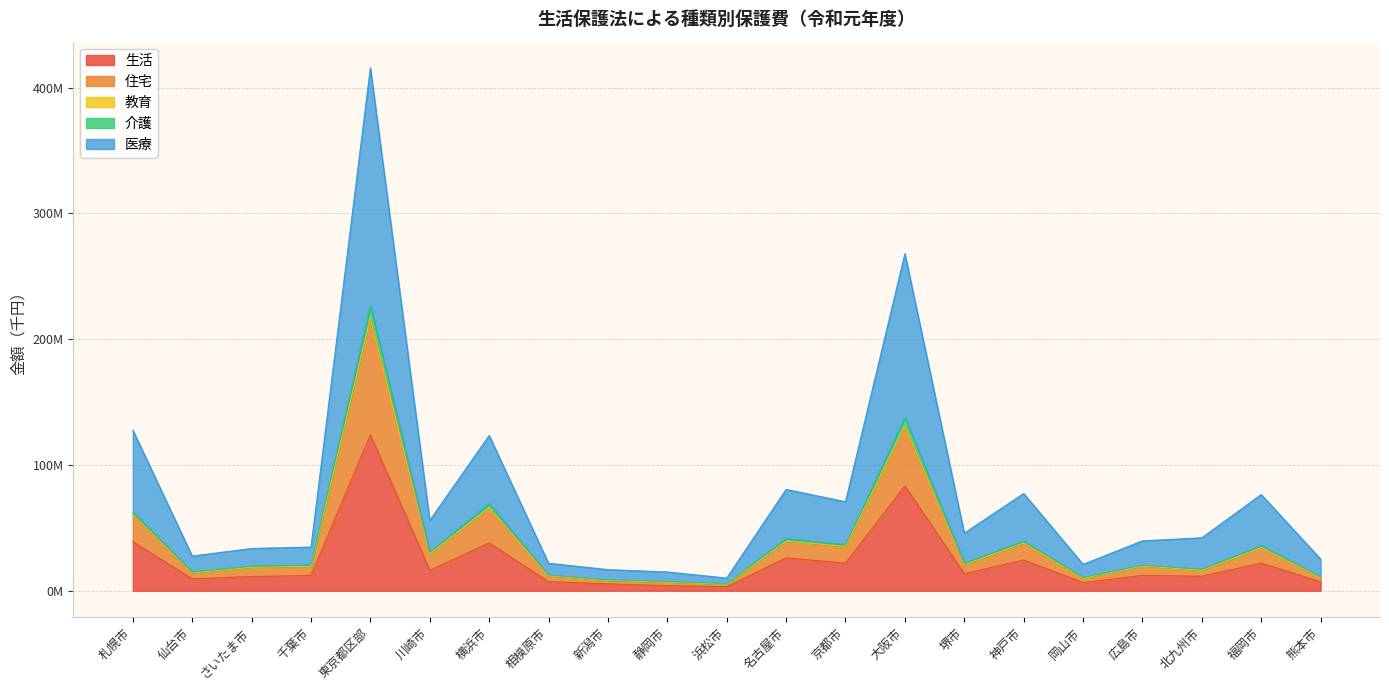

Read the 生活 value at 相模原市, to the nearest 100.

7267200